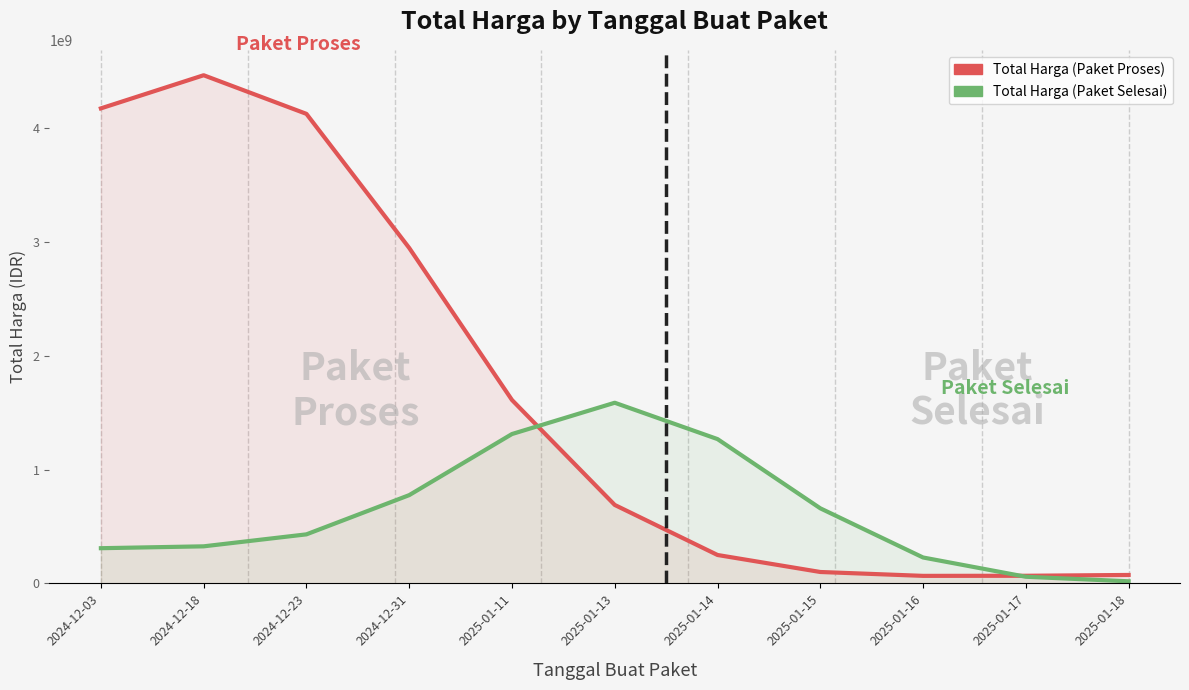

What is the minimum value shown in the chart?

18620976.8